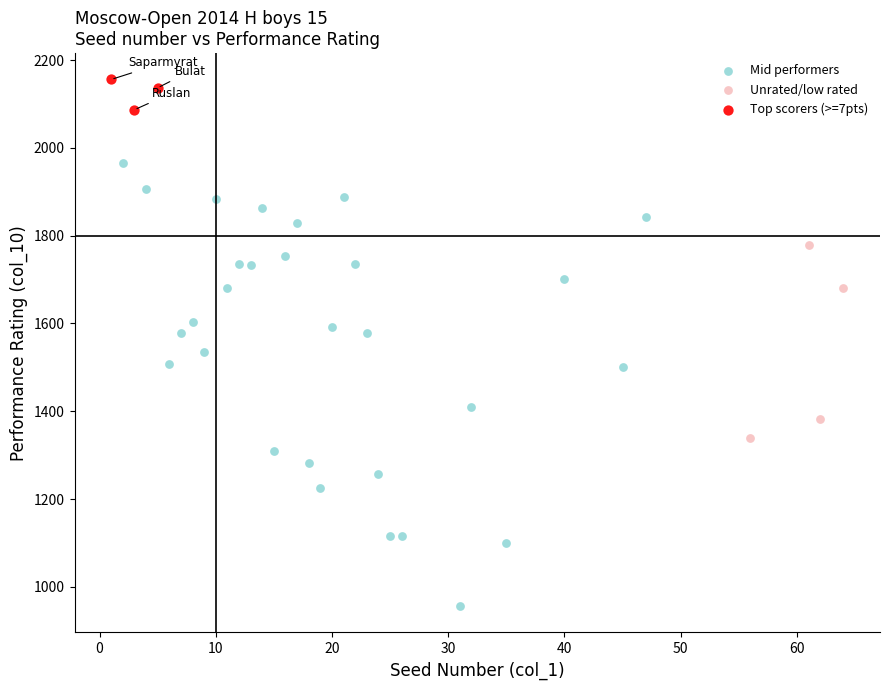

Which series contains the highest Y value?

Top scorers (>=7pts)